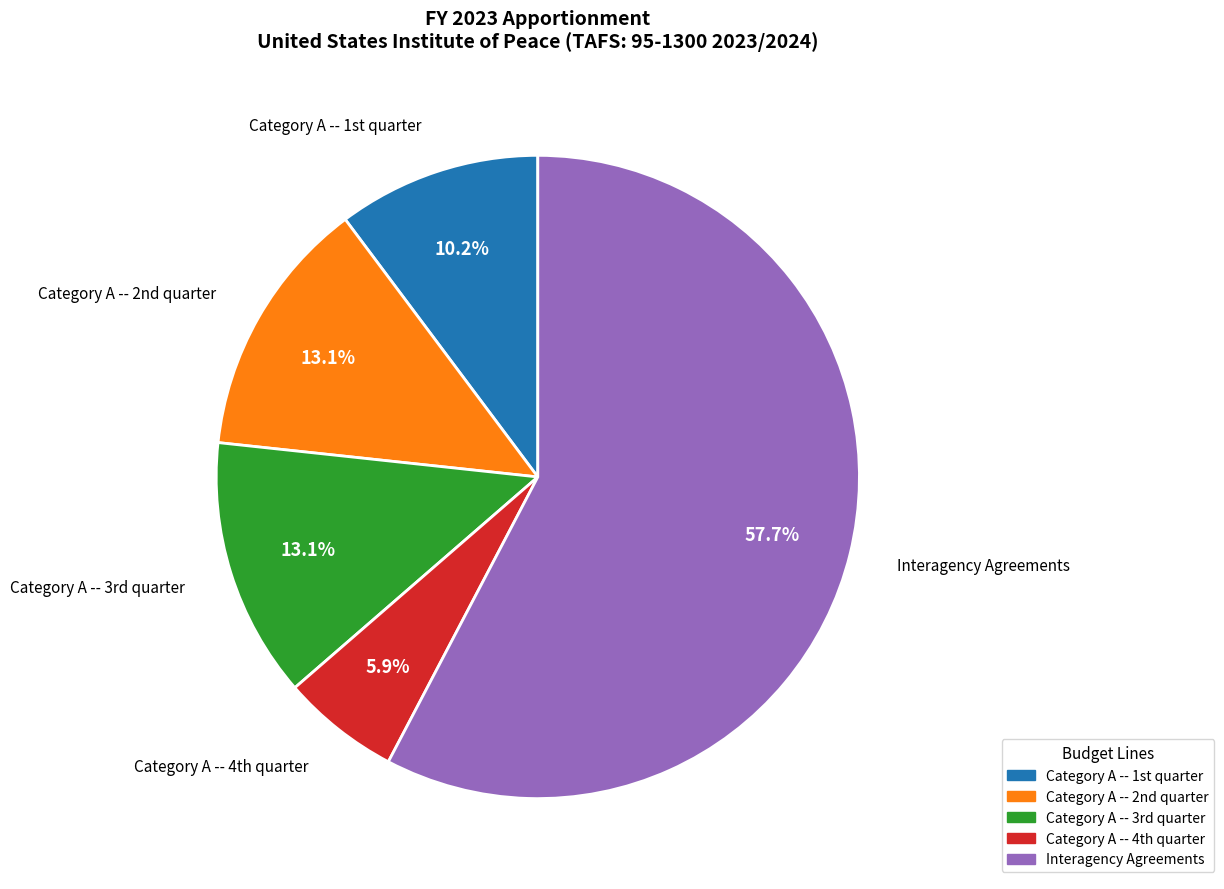

Which category has the biggest portion of the pie?

Interagency Agreements